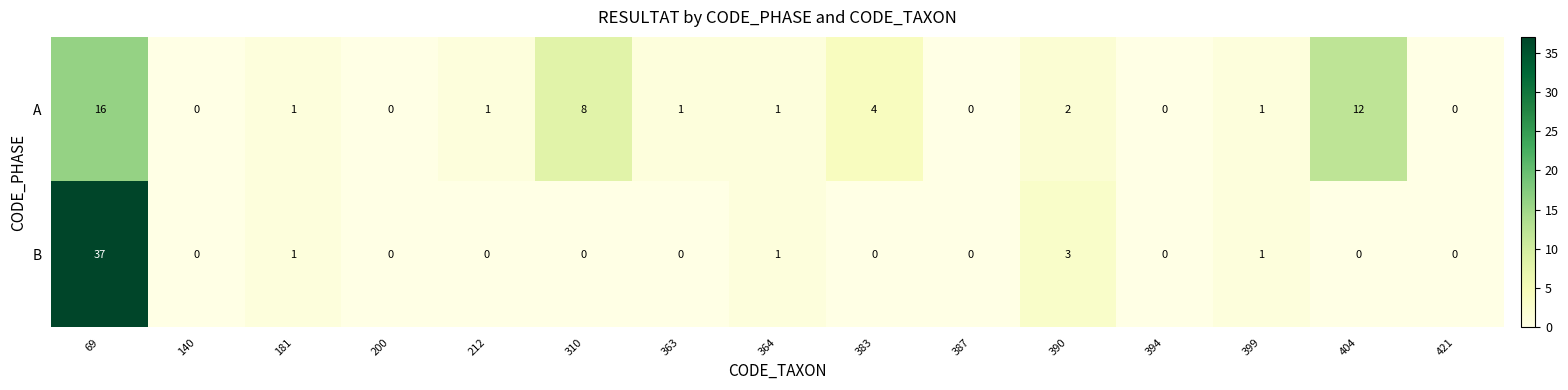

Which series has the largest range (max minus min)?

B